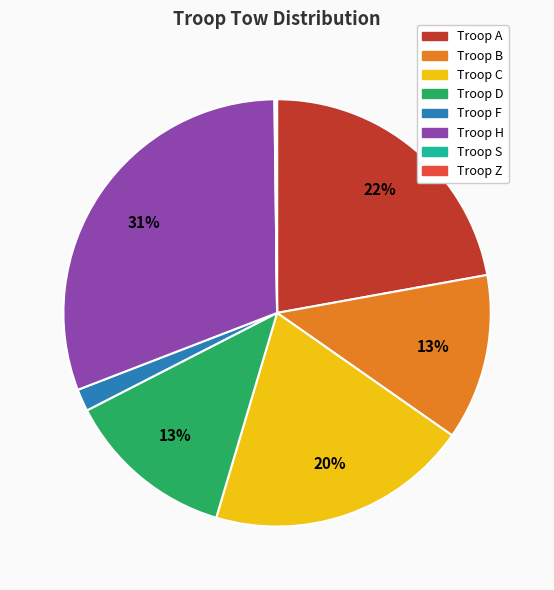

Is there a majority slice in this chart?

No